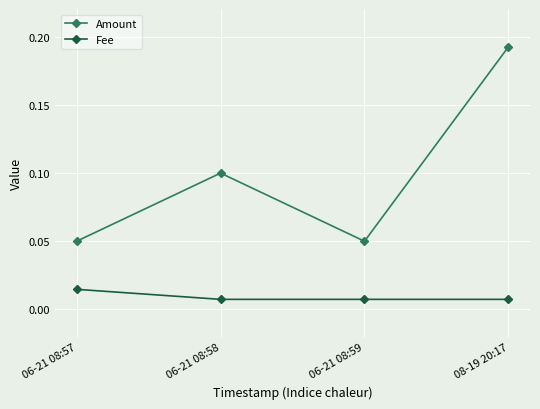

Rank the series by their average value, from lowest to highest.

Fee, Amount